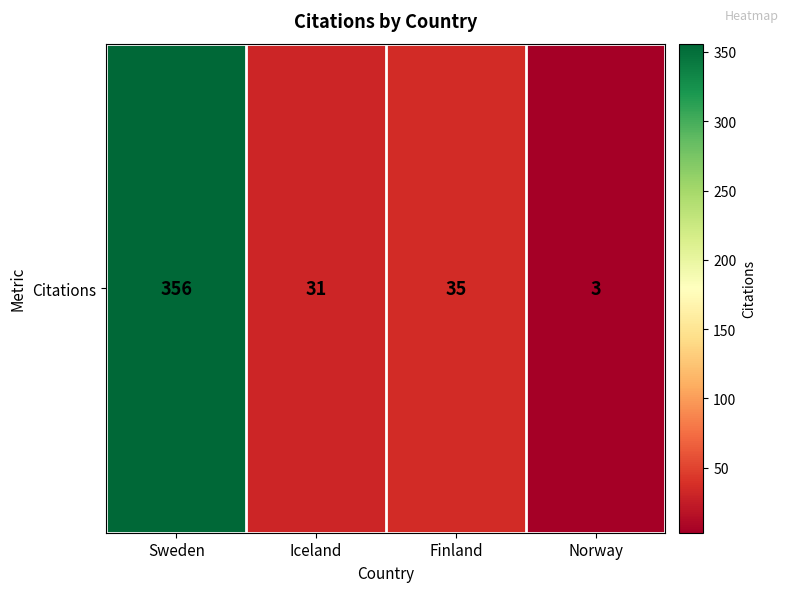

List the labels in order of value, largest first.

Sweden, Finland, Iceland, Norway